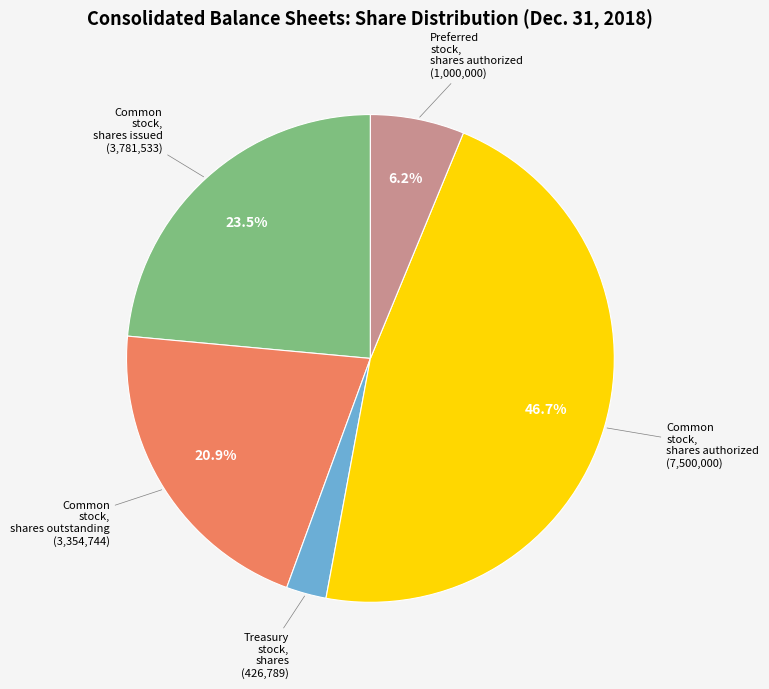

Is there a majority slice in this chart?

No